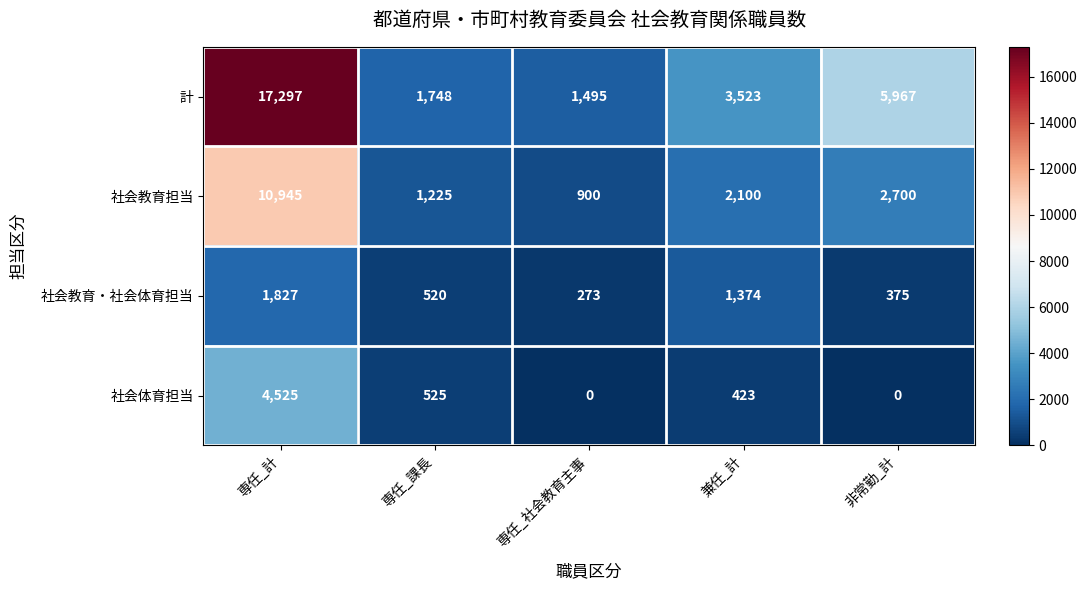

What is the average value of the 計 series?

6006